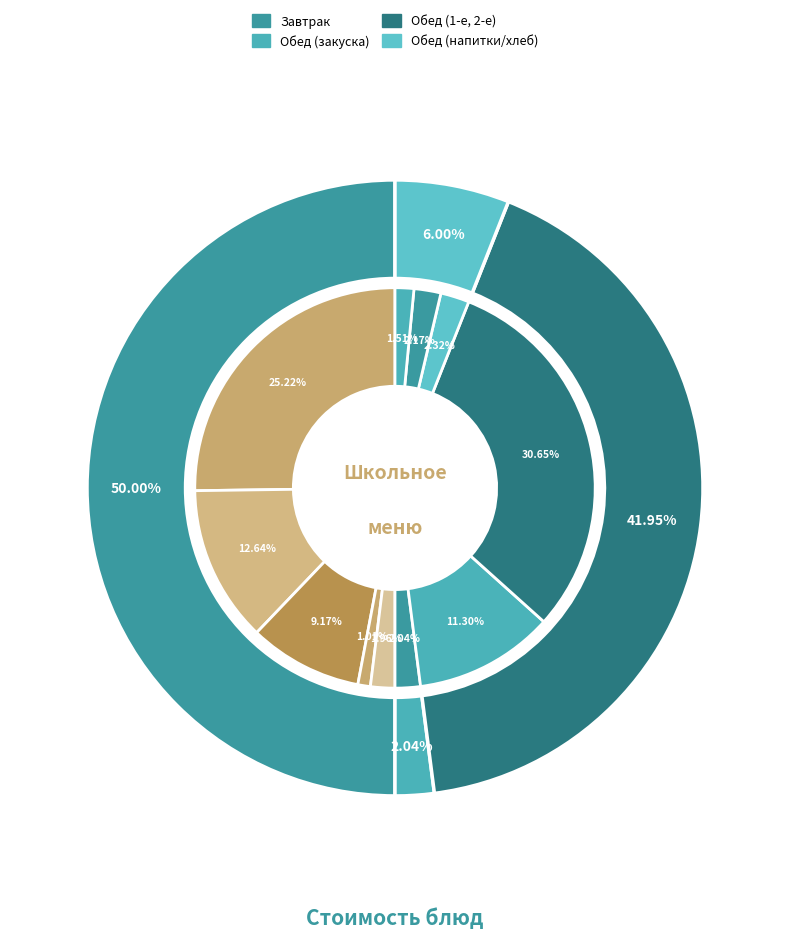

To the nearest percent, what is the difference between the largest and smallest slice percentages?

30%